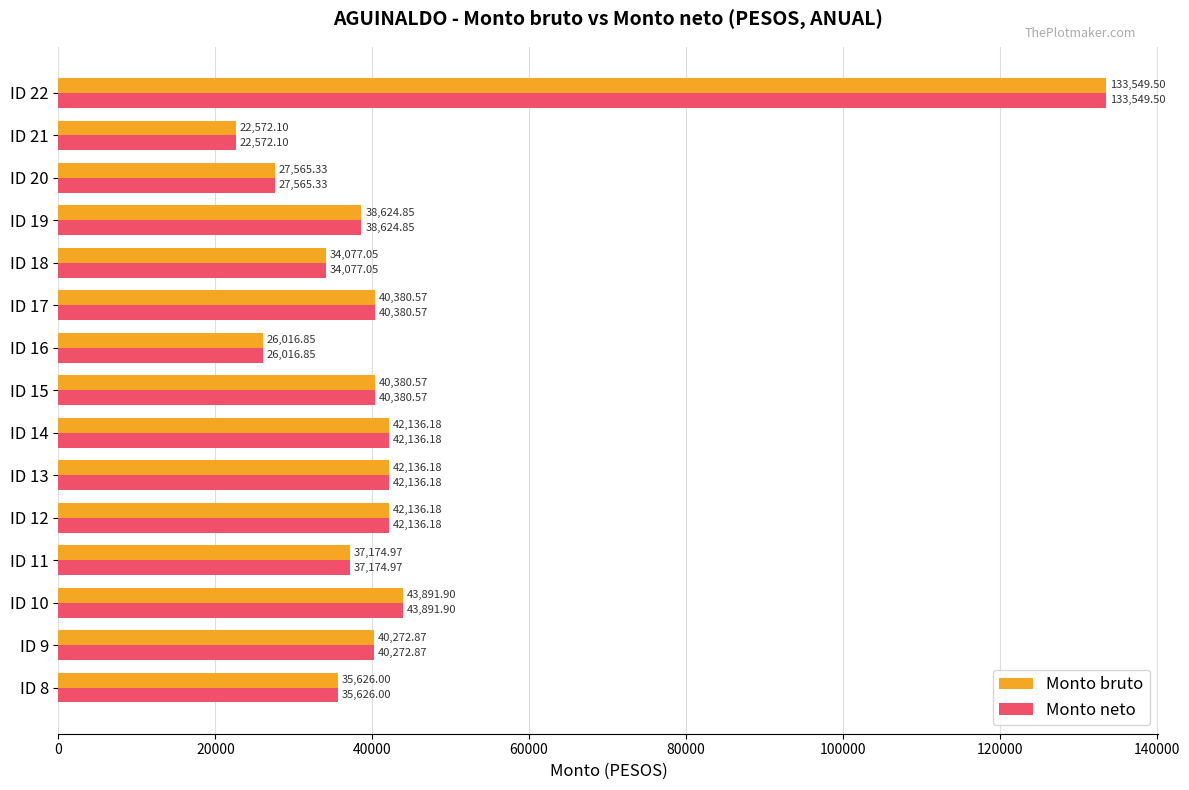

What is the average value of the Monto bruto series?

43102.7